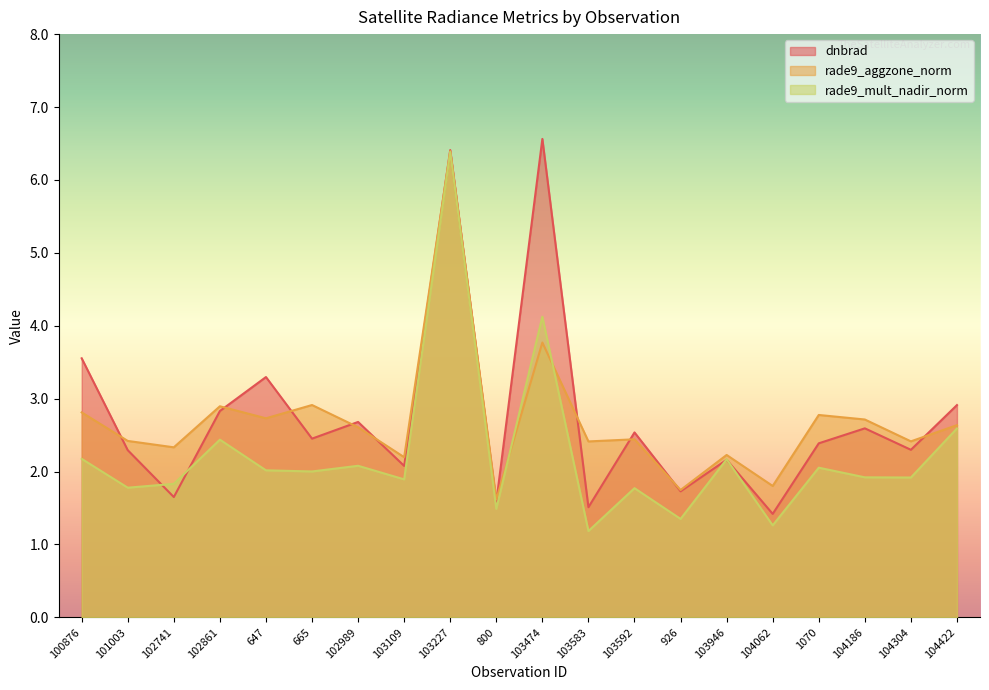

Which series has the largest range (max minus min)?

rade9_mult_nadir_norm